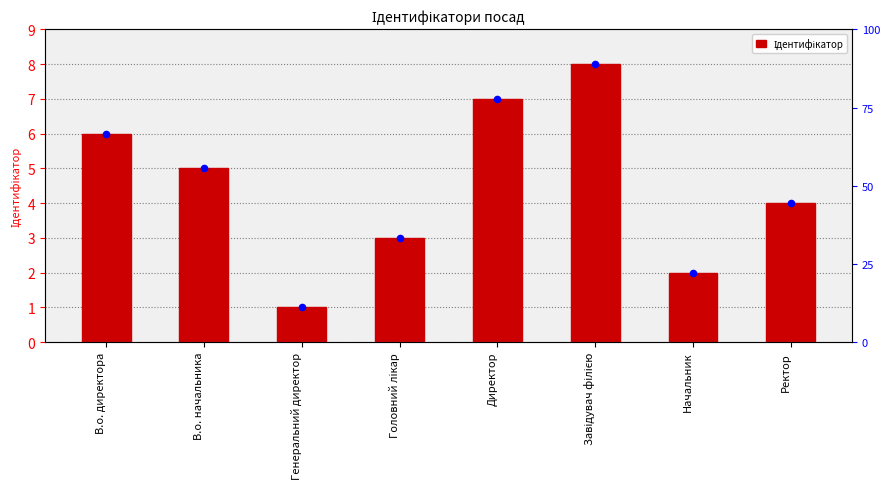

Approximately how many times larger is the value at Завідувач філією compared to Начальник?

4.0